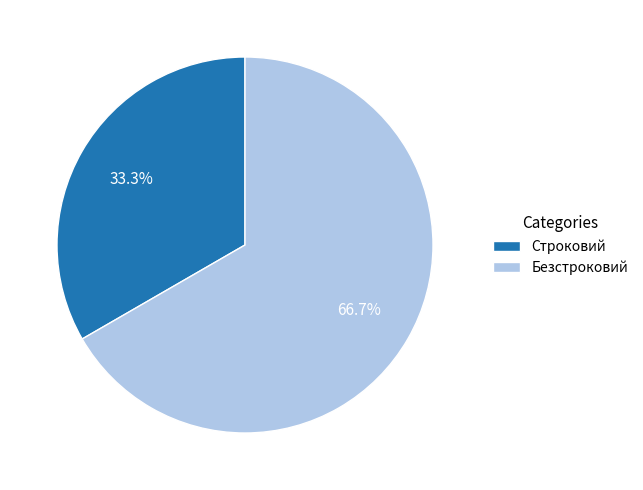

What is the ratio of the value at Безстроковий to the value at Строковий?

2.0